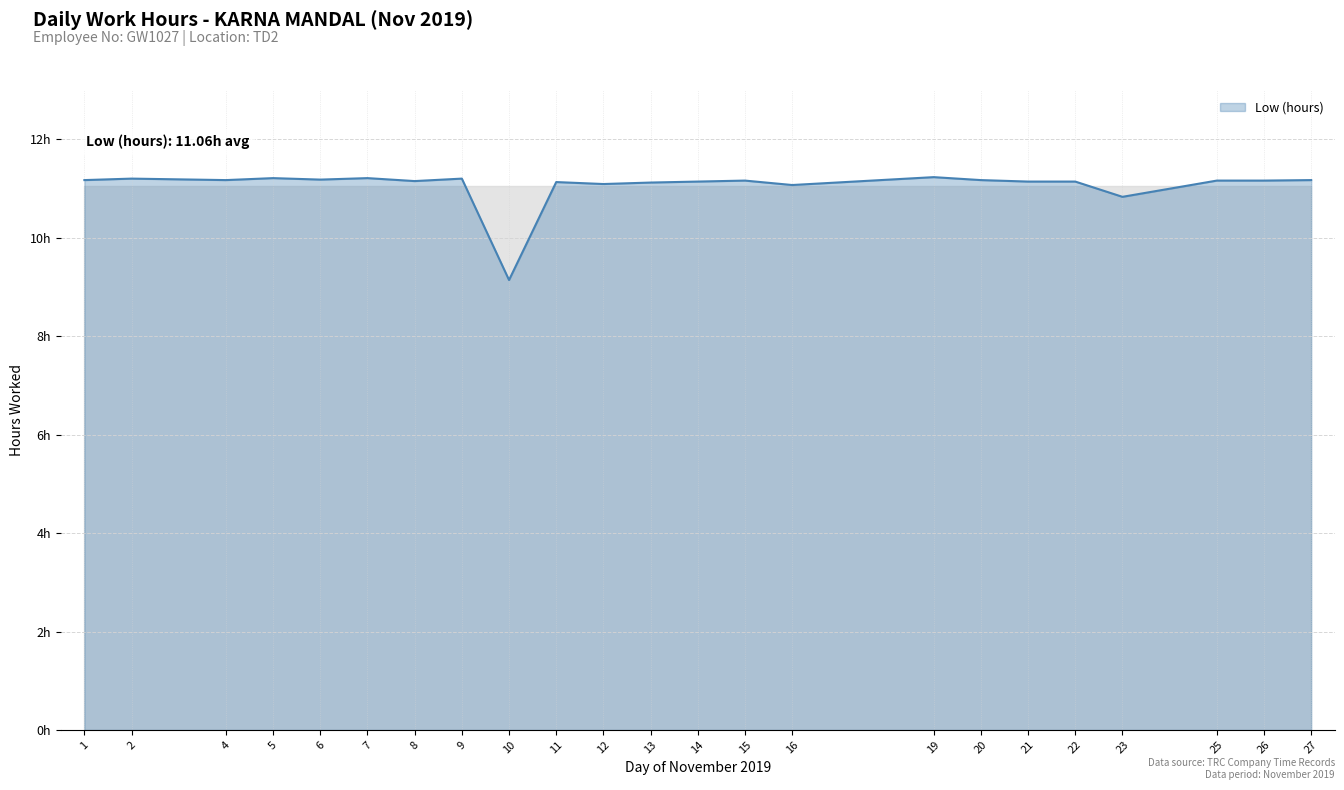

Reading left to right, extract all data points from this chart.

1=11.2	2=11.2	4=11.2	5=11.2	6=11.2	7=11.2	8=11.2	9=11.2	10=9.1	11=11.1	12=11.1	13=11.1	14=11.1	15=11.2	16=11.1	19=11.2	20=11.2	21=11.1	22=11.1	23=10.8	25=11.2	26=11.2	27=11.2